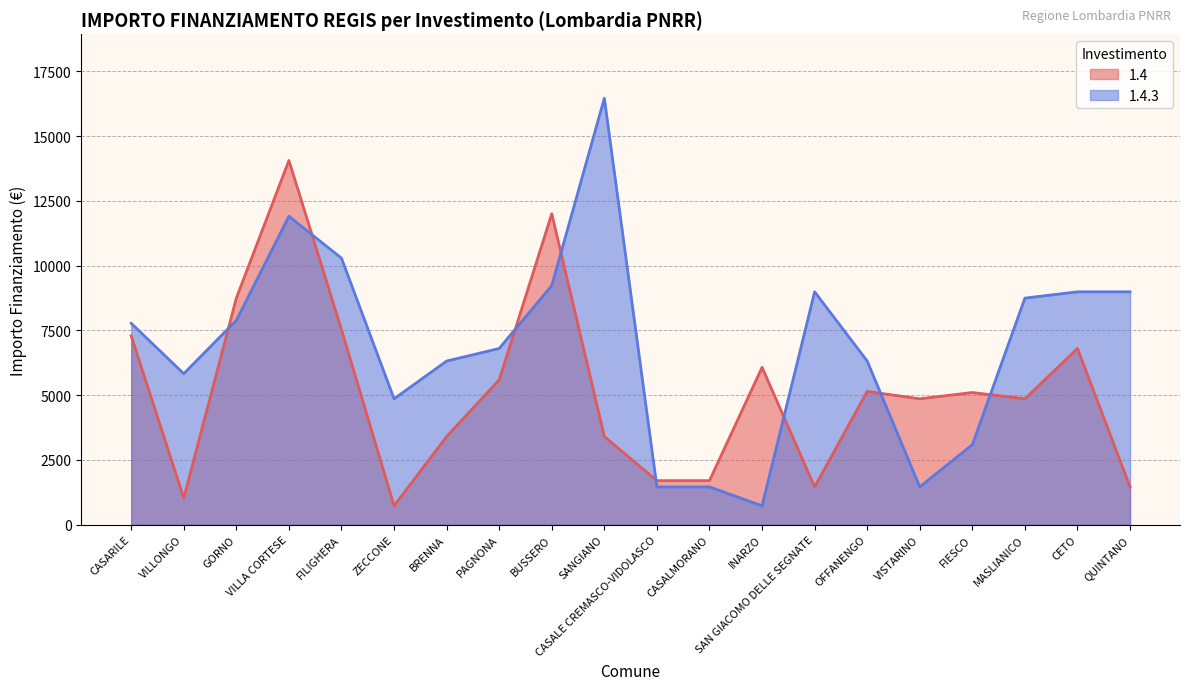

What is the label of the 13th point from the left?

INARZO